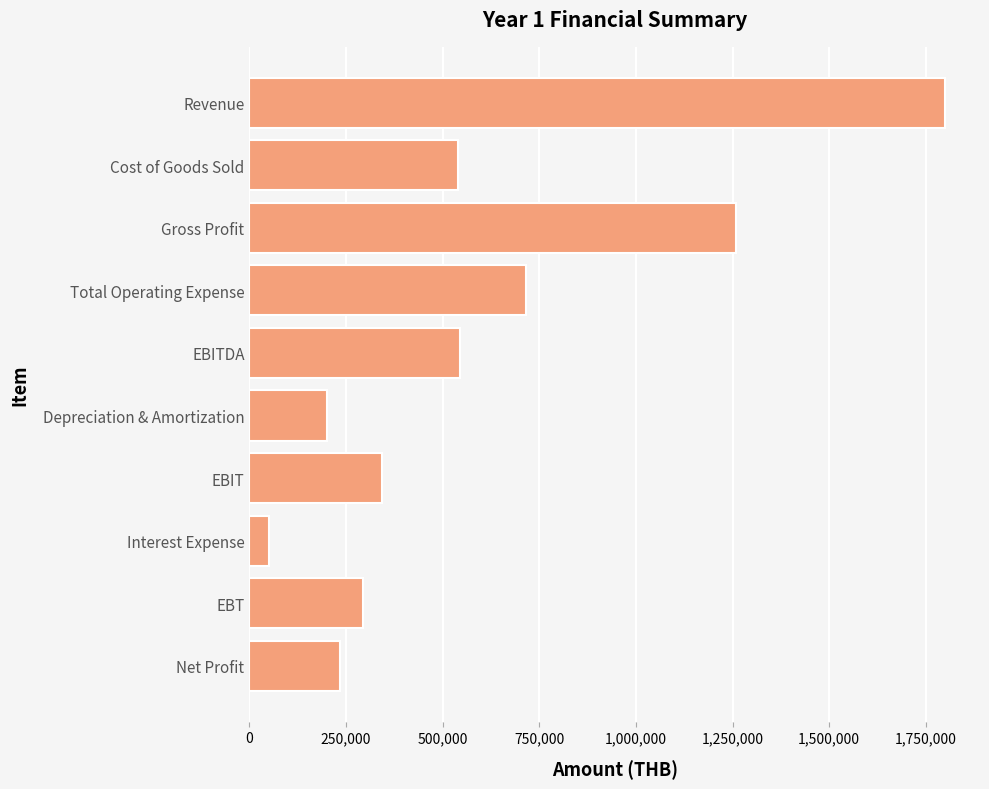

What is the value of the 4th bar from the top?

716000